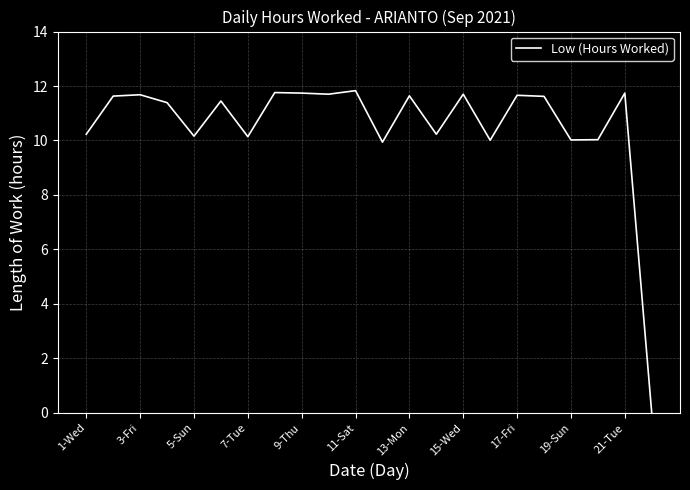

What is the difference between the maximum and minimum values?

11.8